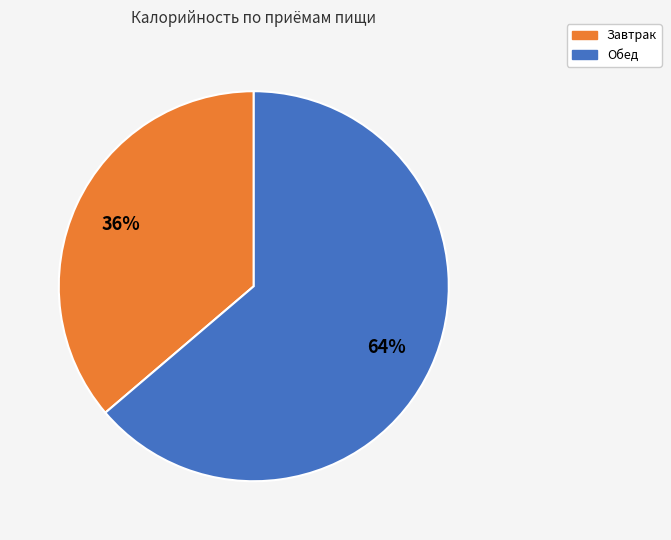

Do Завтрак and Обед together represent more than half of the pie?

Yes